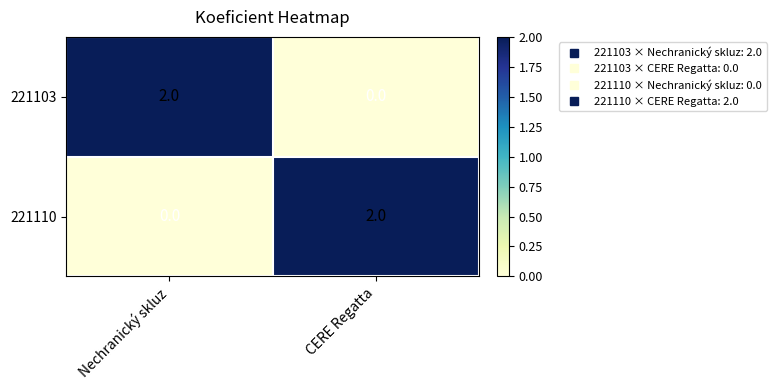

At which label does 221110 reach its peak?

CERE Regatta